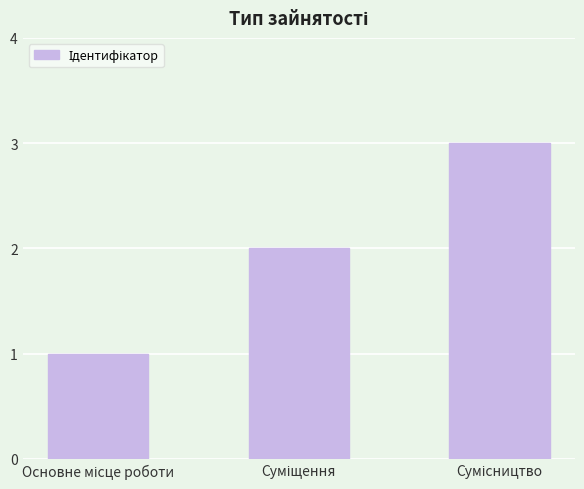

What is the sum of all values?

6